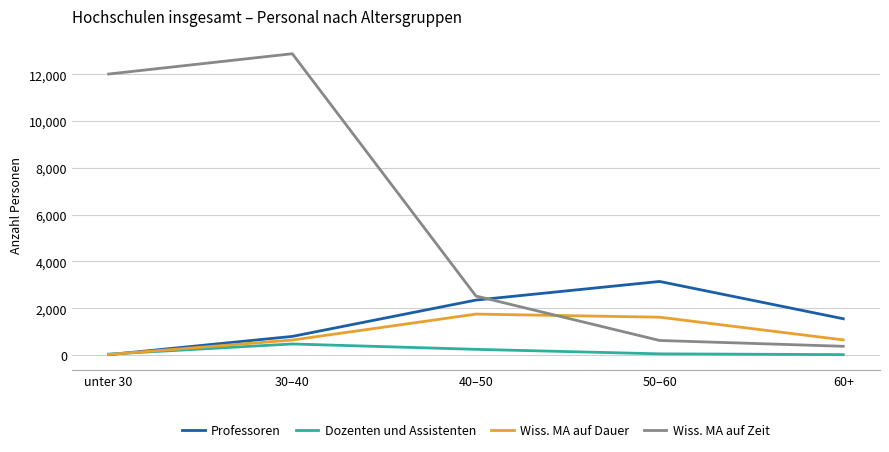

How many values in the Professoren series are below 1548?

2